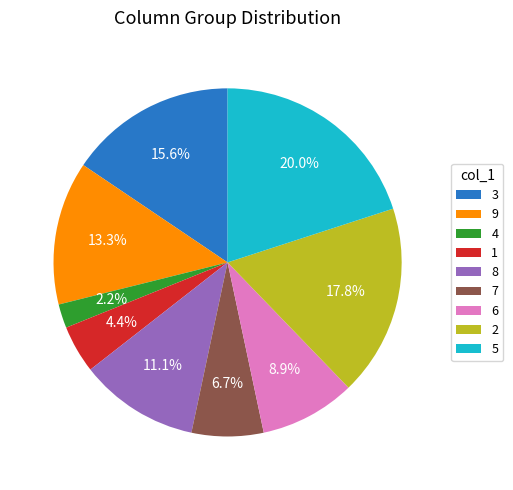

Which category has the smallest portion of the pie?

4